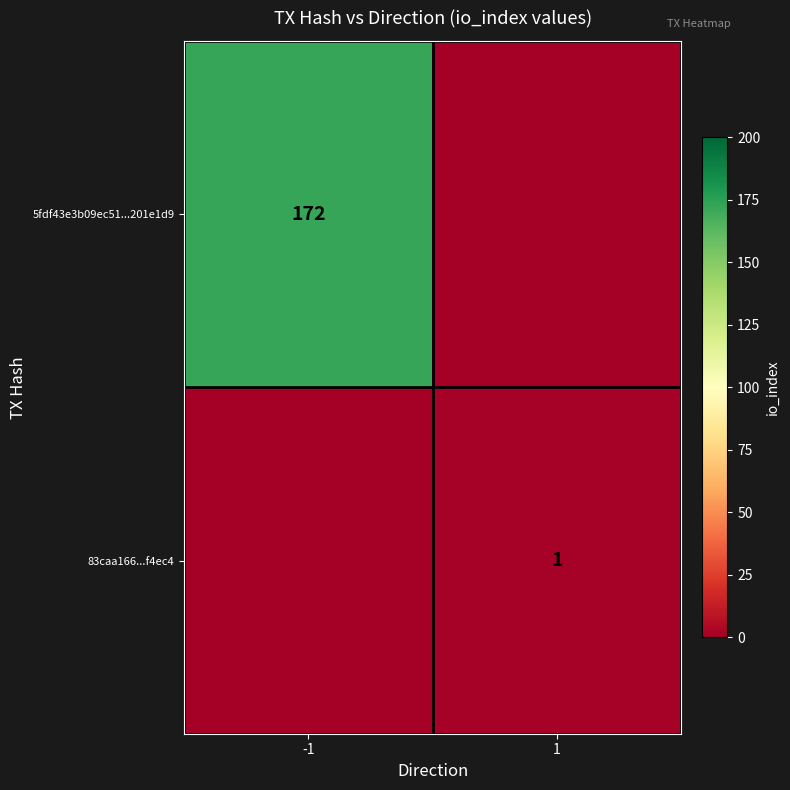

True or false: 5fdf43e3b09ec51...201e1d9 has a value of 241 at -1.

False